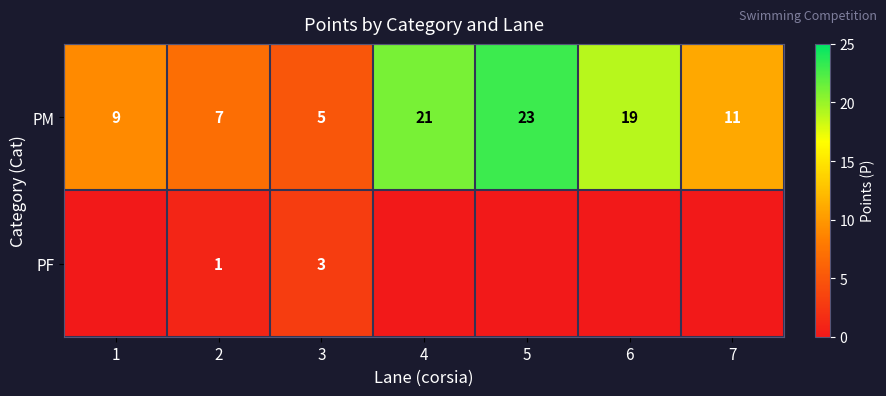

What is the sum of the PM values at 4 and 7?

32